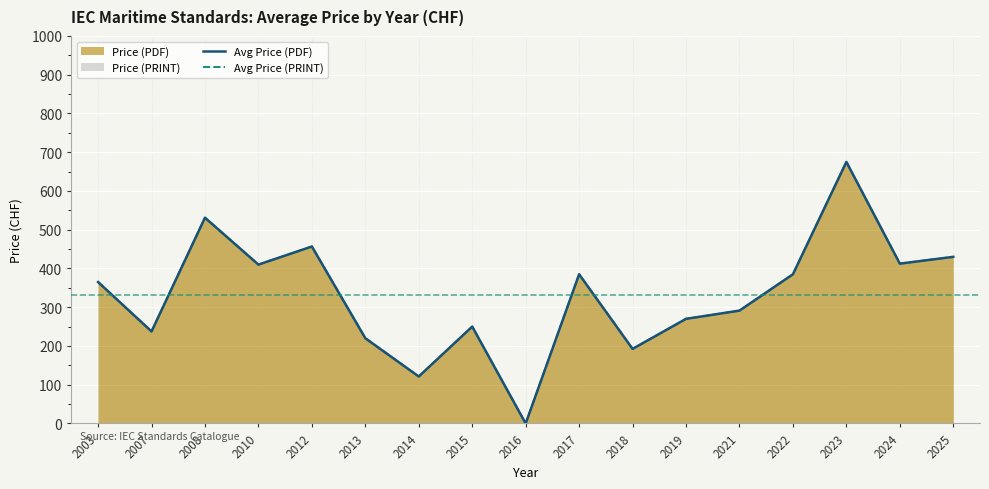

Does the chart display data point markers on the line(s)?

No